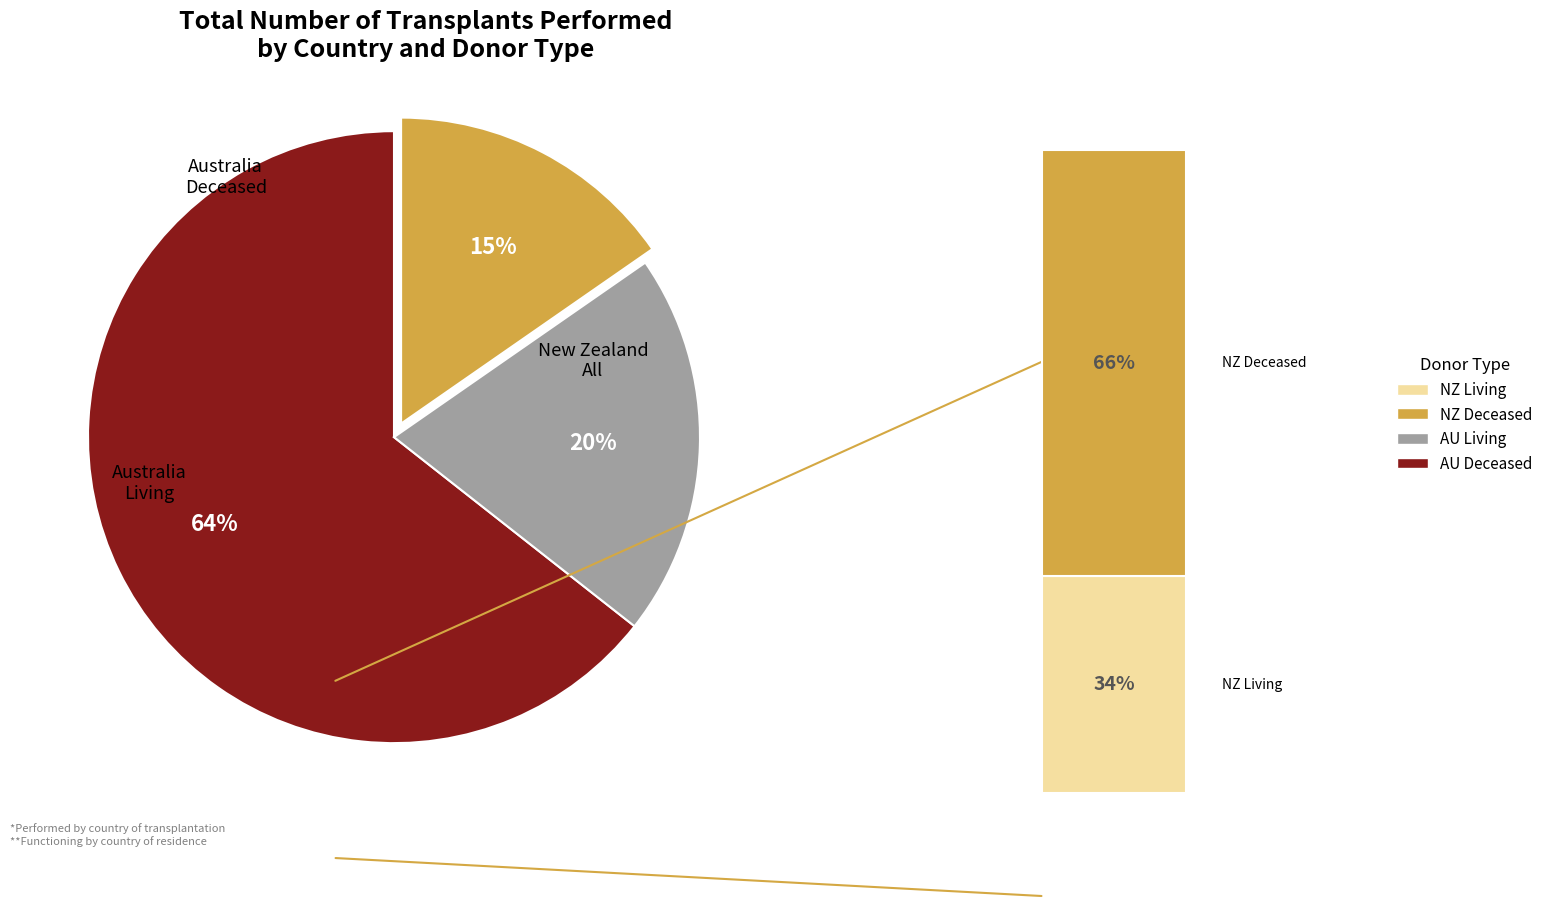

Is Australia Living the majority of the pie?

No